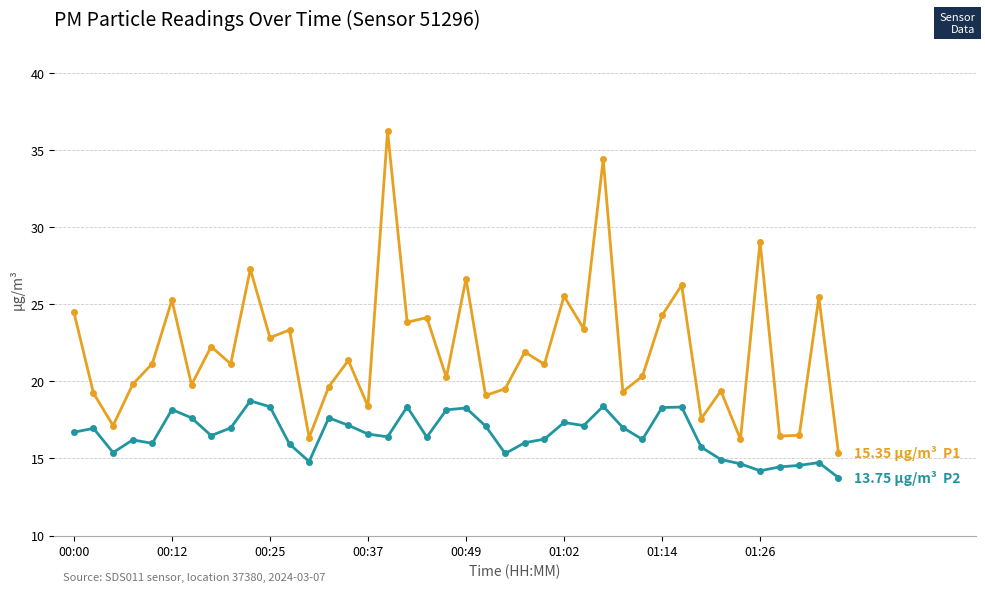

What is the minimum value shown in the chart?

13.8